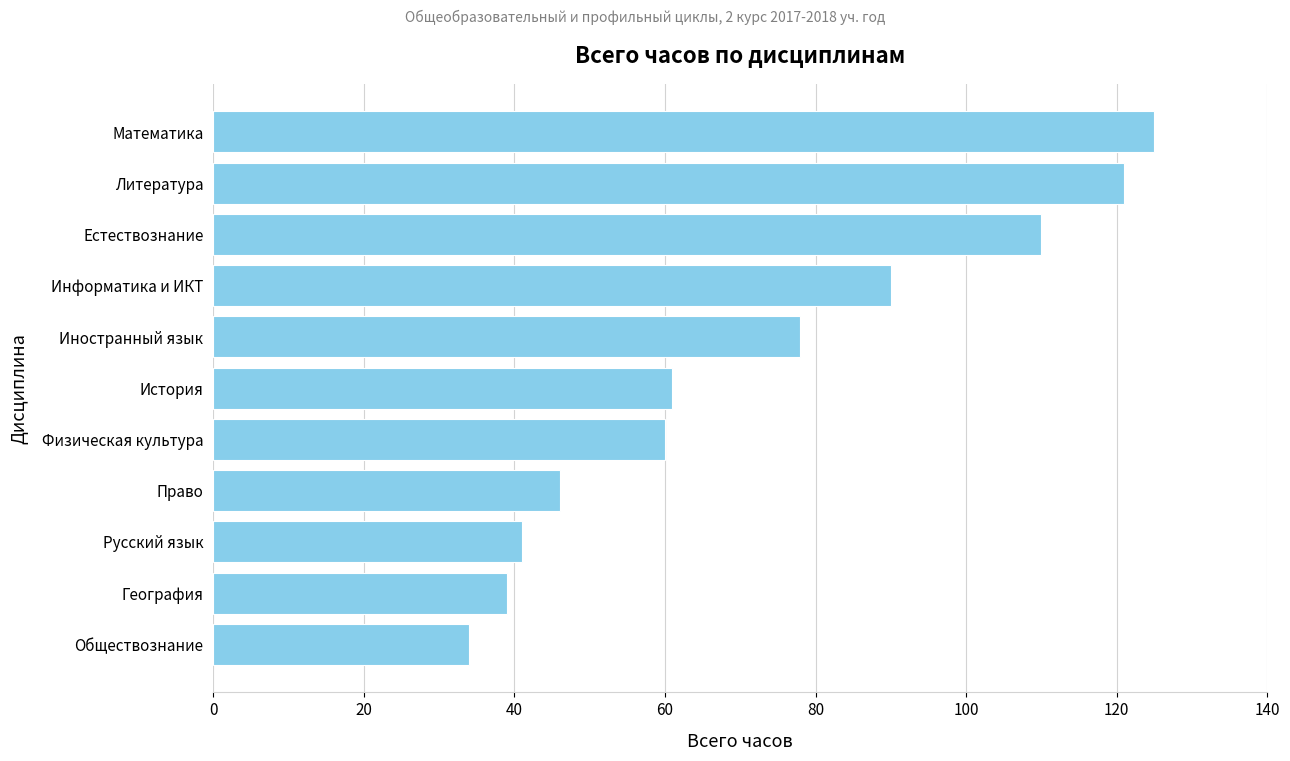

Which label corresponds to the largest value in the chart?

Математика